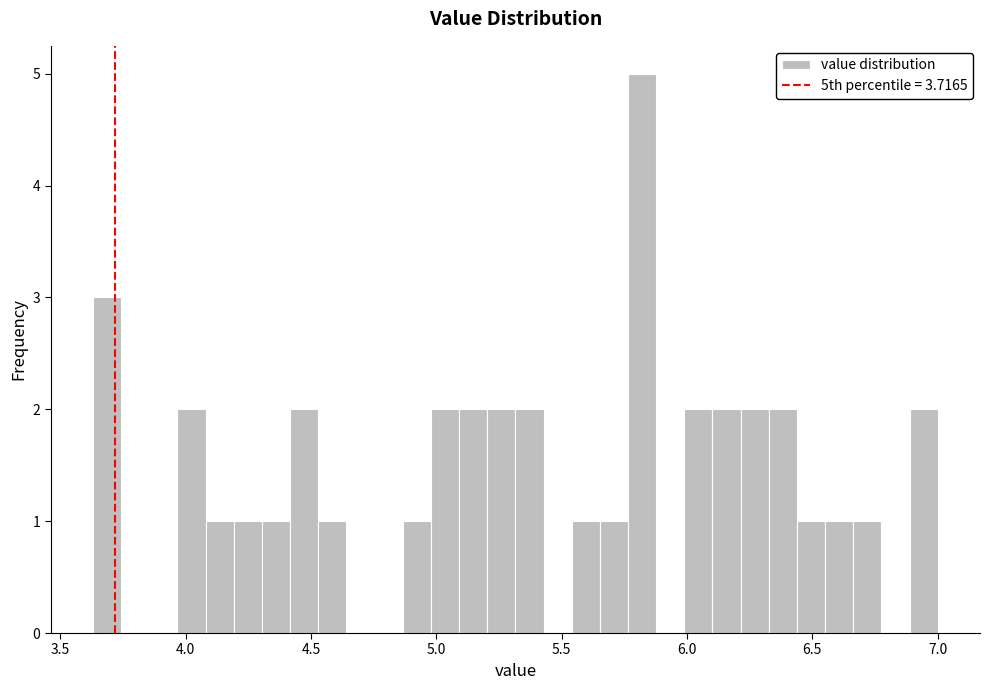

Read against the x-axis, roughly where is the centre of the tallest bar?

5.80